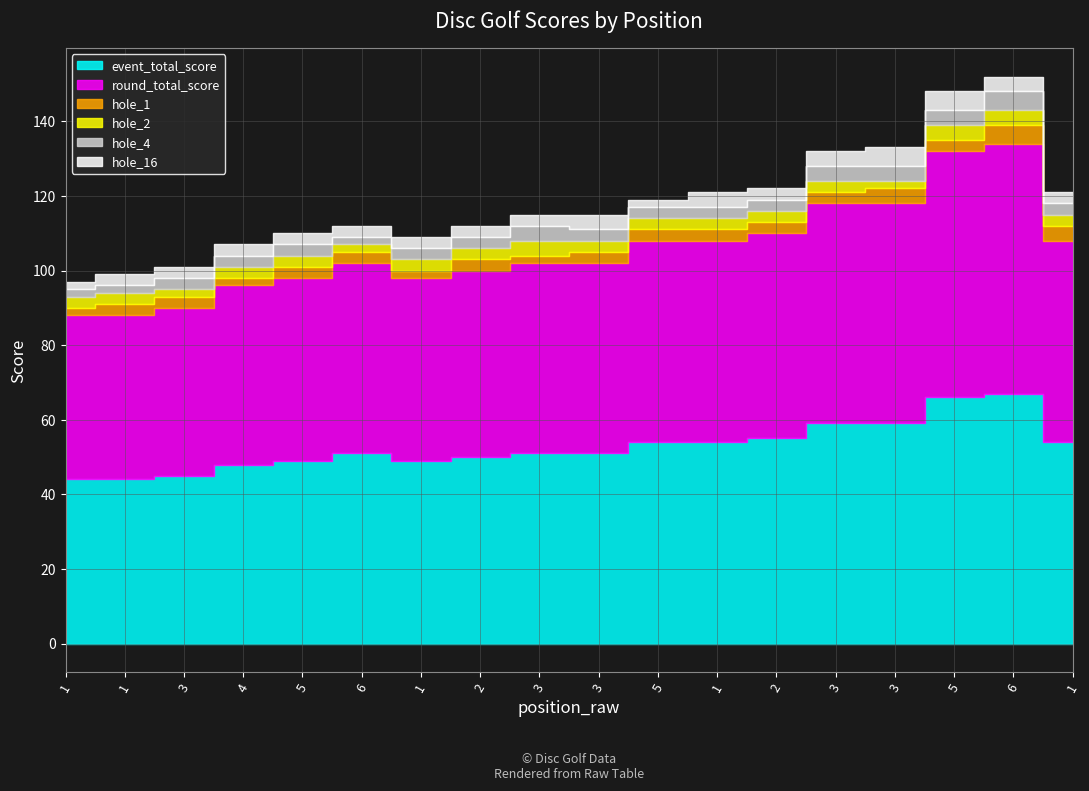

Reading left to right, extract all data points from this chart.

event_total_score: 1=44	1=44	3=45	4=48	5=49	6=51	1=49	2=50	3=51	3=51	5=54	1=54	2=55	3=59	3=59	5=66	6=67	1=54
round_total_score: 1=44	1=44	3=45	4=48	5=49	6=51	1=49	2=50	3=51	3=51	5=54	1=54	2=55	3=59	3=59	5=66	6=67	1=54
hole_1: 1=2	1=3	3=3	4=2	5=3	6=3	1=2	2=3	3=2	3=3	5=3	1=3	2=3	3=3	3=4	5=3	6=5	1=4
hole_2: 1=3	1=3	3=2	4=3	5=3	6=2	1=3	2=3	3=4	3=3	5=3	1=3	2=3	3=3	3=2	5=4	6=4	1=3
hole_4: 1=2	1=2	3=3	4=3	5=3	6=2	1=3	2=3	3=4	3=3	5=3	1=3	2=3	3=4	3=4	5=4	6=5	1=3
hole_16: 1=2	1=3	3=3	4=3	5=3	6=3	1=3	2=3	3=3	3=4	5=2	1=4	2=3	3=4	3=5	5=5	6=4	1=3